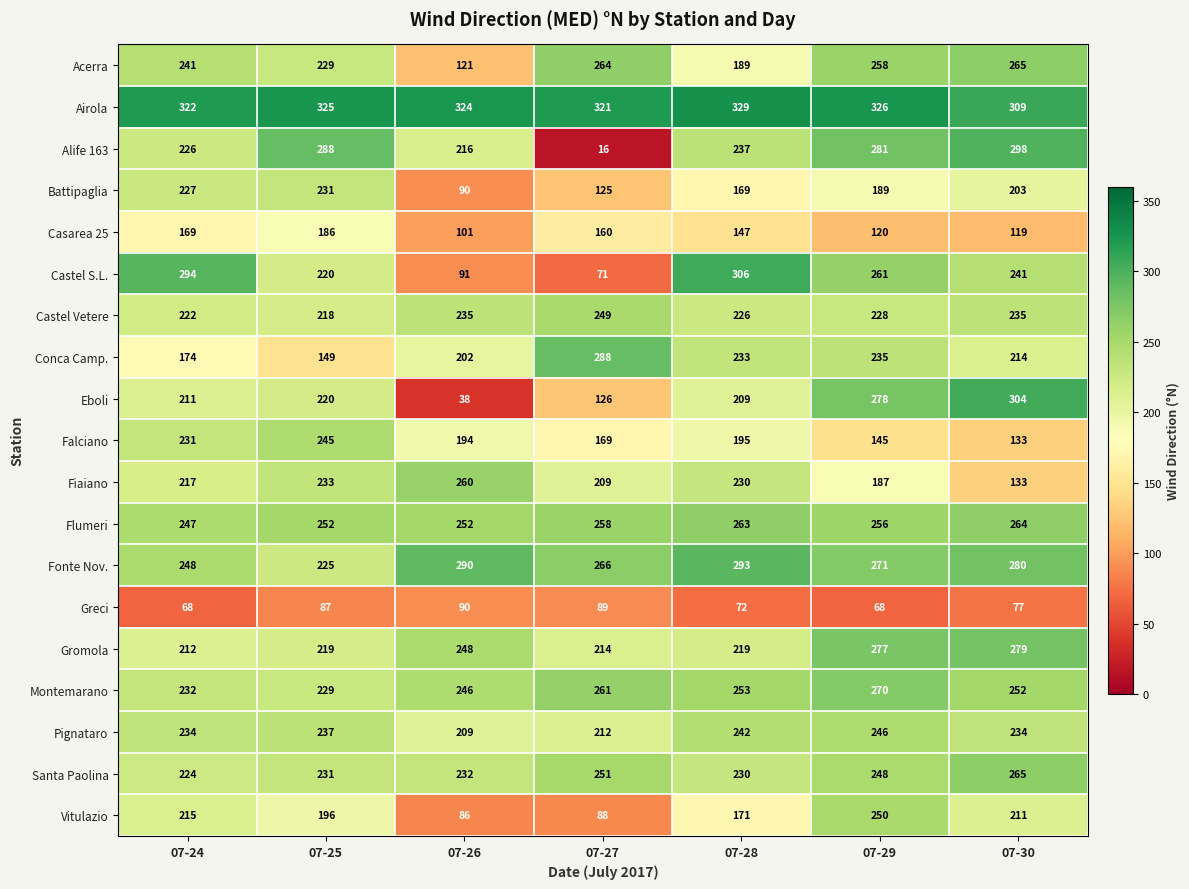

The value of Eboli at 07-28 is 79. True or false?

False